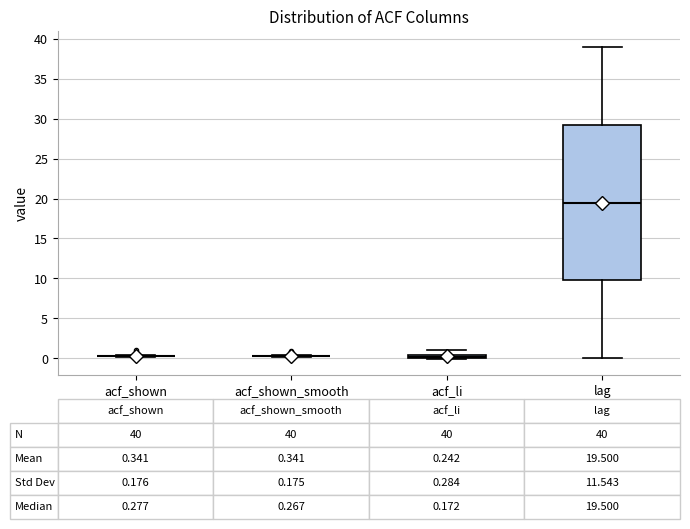

Which box is the tallest, from its lower edge to its upper edge?

lag